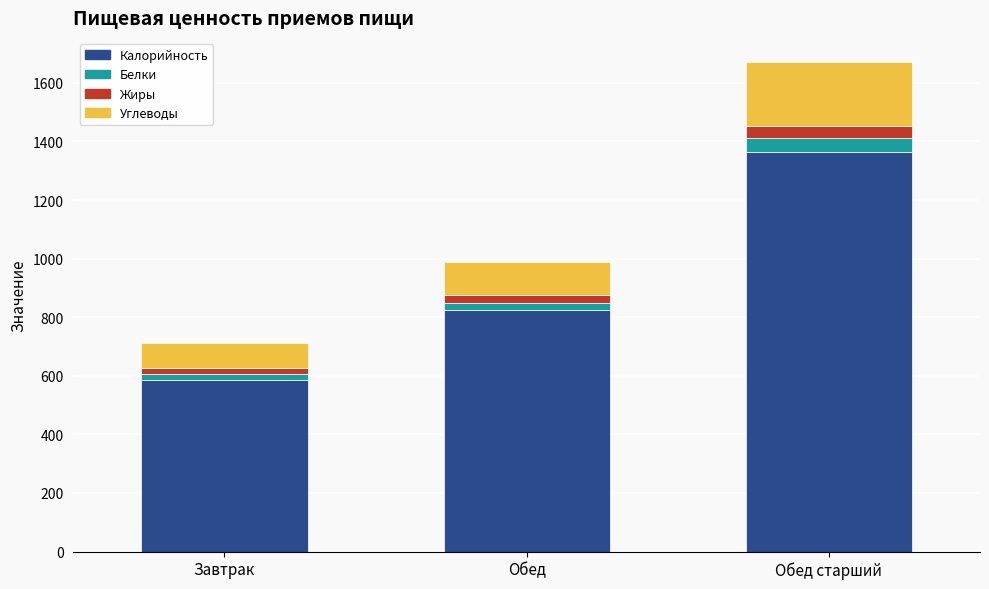

The value of Калорийность at Завтрак is 824.0. True or false?

False